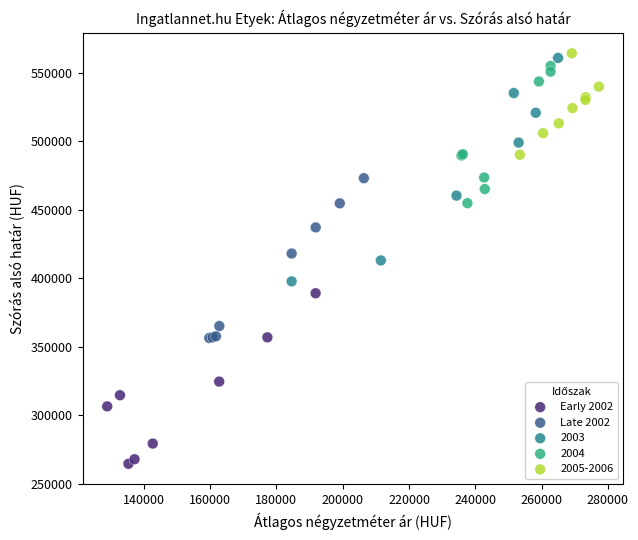

Which series reaches the minimum Y coordinate?

Early 2002